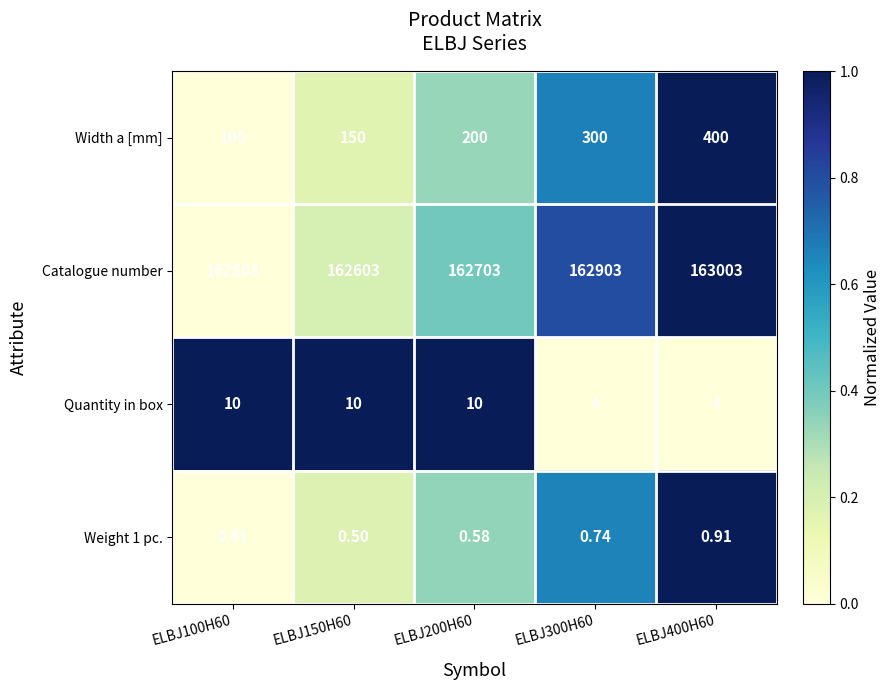

What is the greatest value displayed?

163003.0